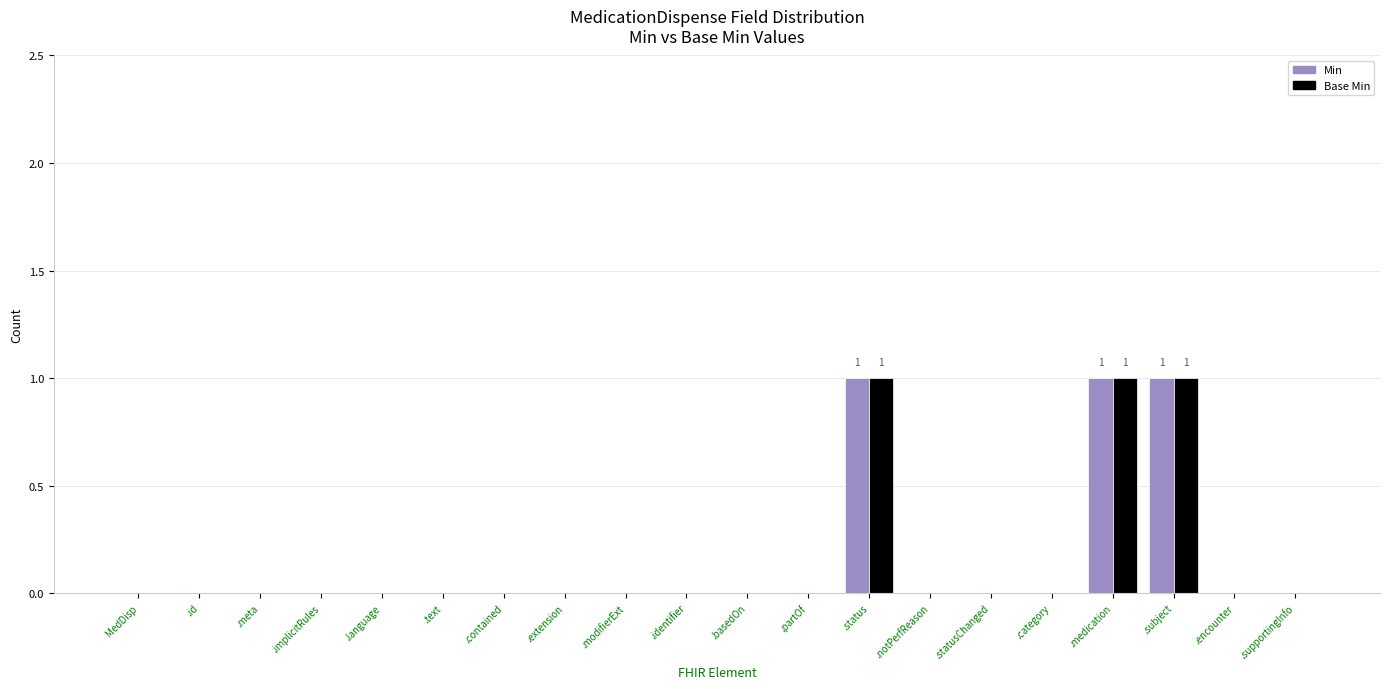

What is the sum of all Min values?

3